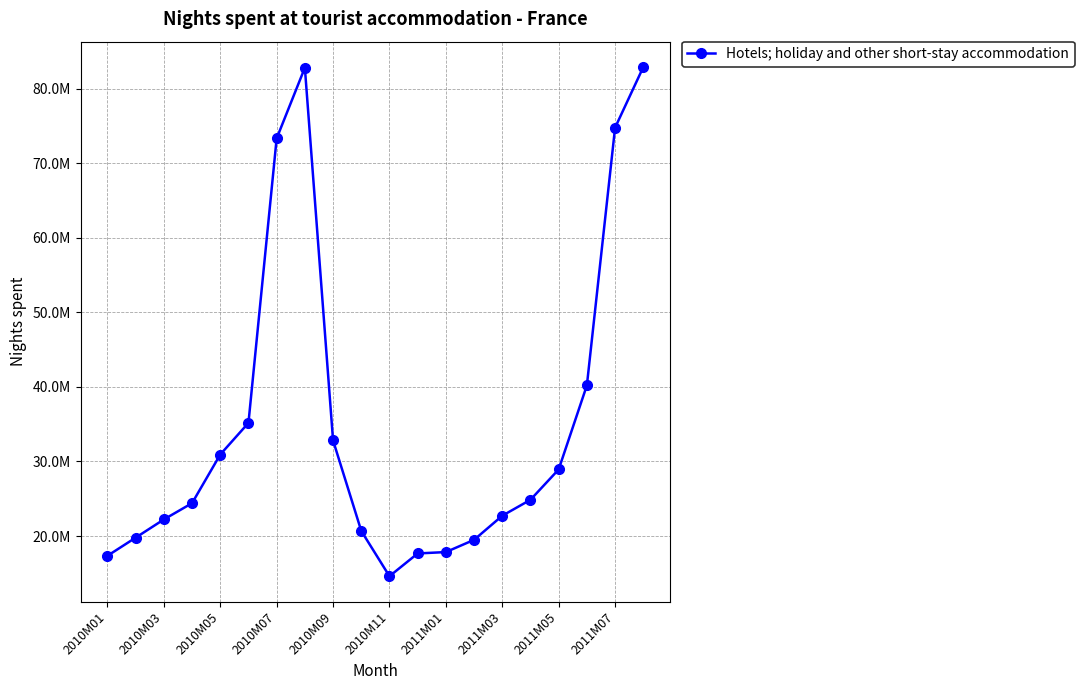

How many interior local valleys (lower than both neighbors) does the data have?

1